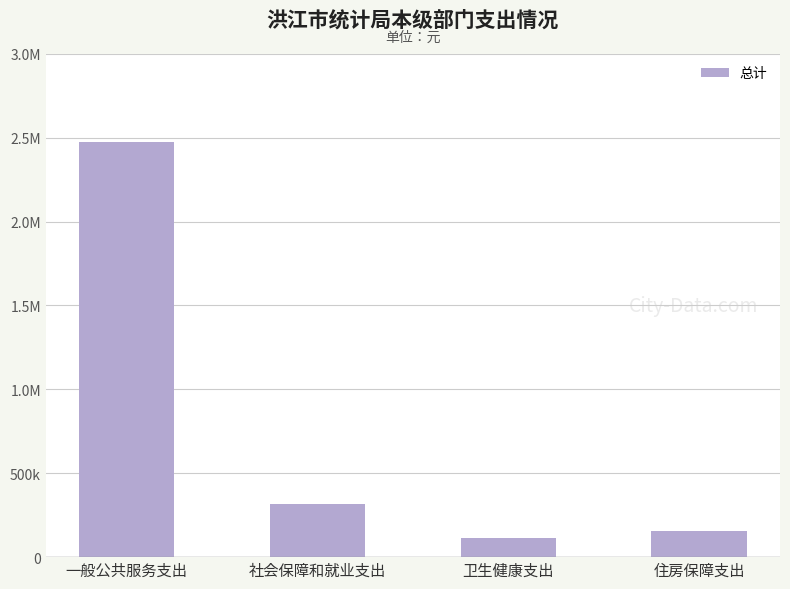

Does the chart contain any negative values?

No